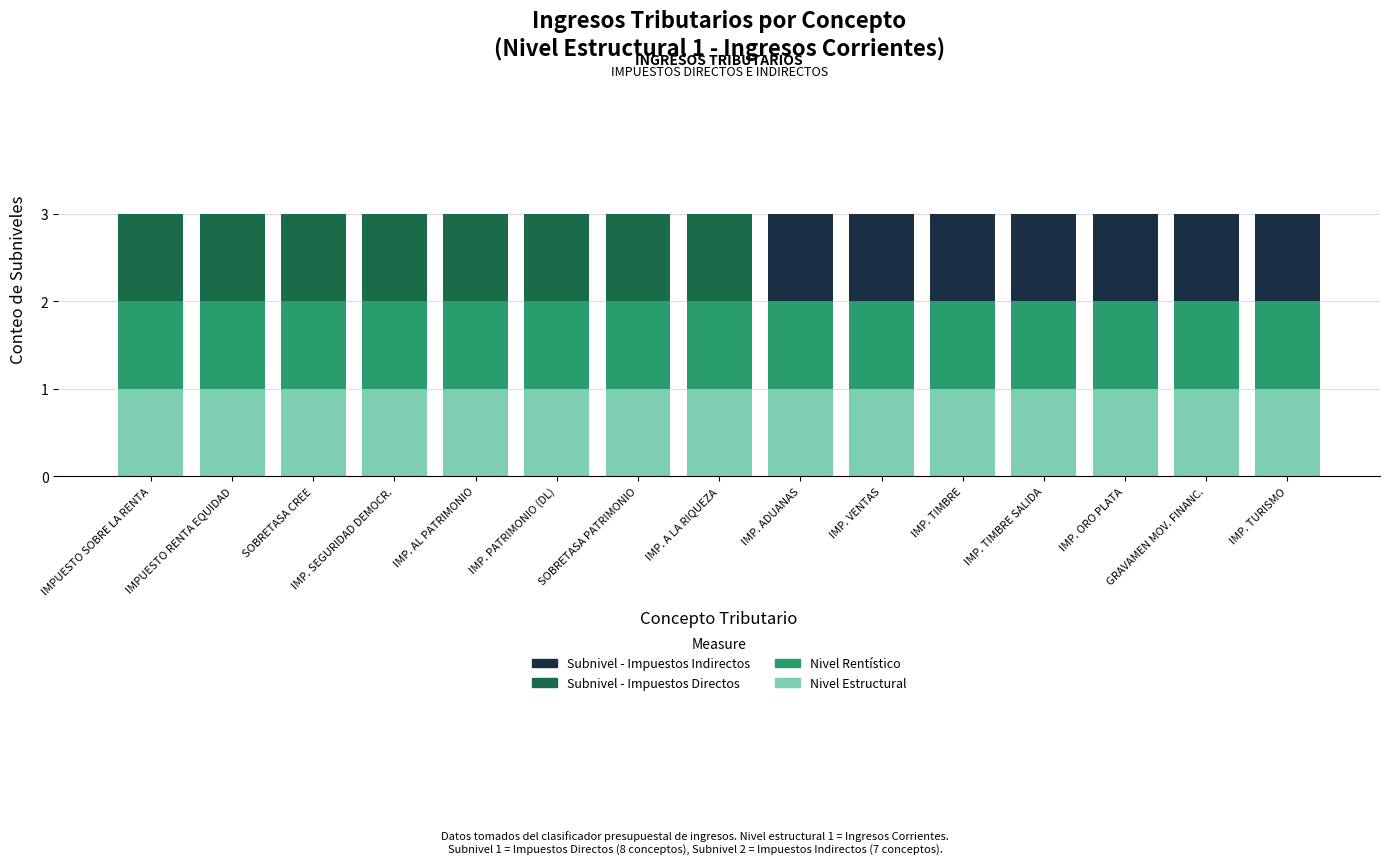

How many distinct data groups are displayed?

4